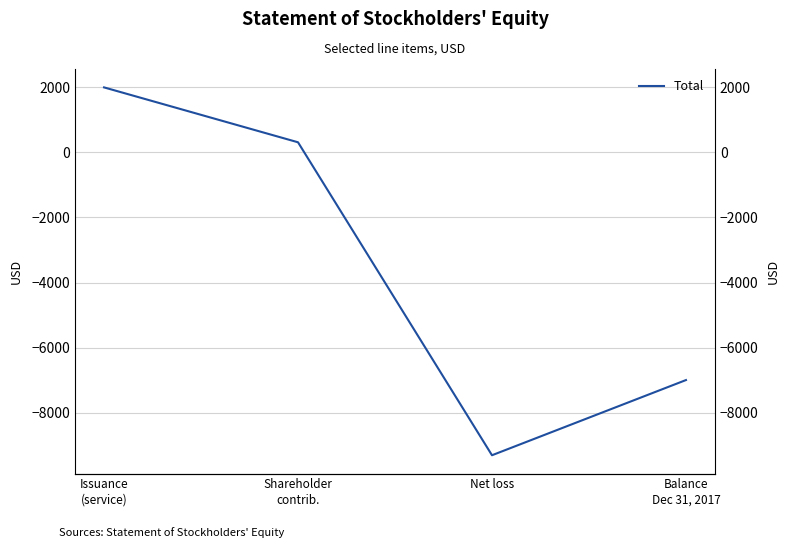

What position from the right is Balance
Dec 31, 2017?

1